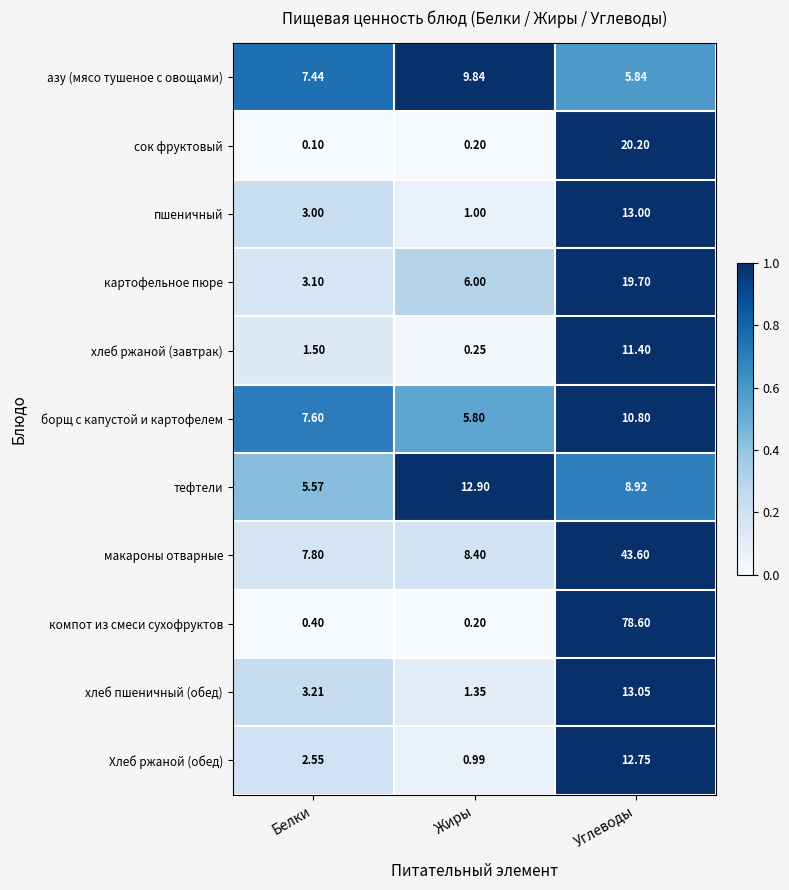

Which series has the largest total across all categories?

компот из смеси сухофруктов